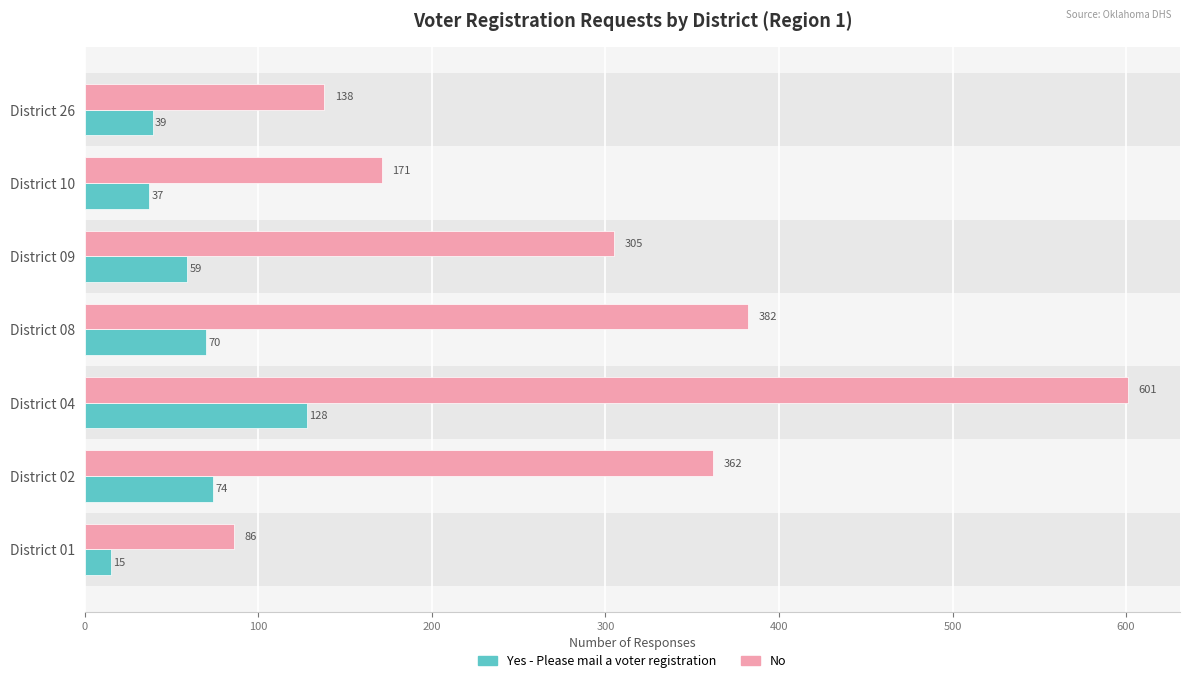

What is the total value across all series at District 26?

177